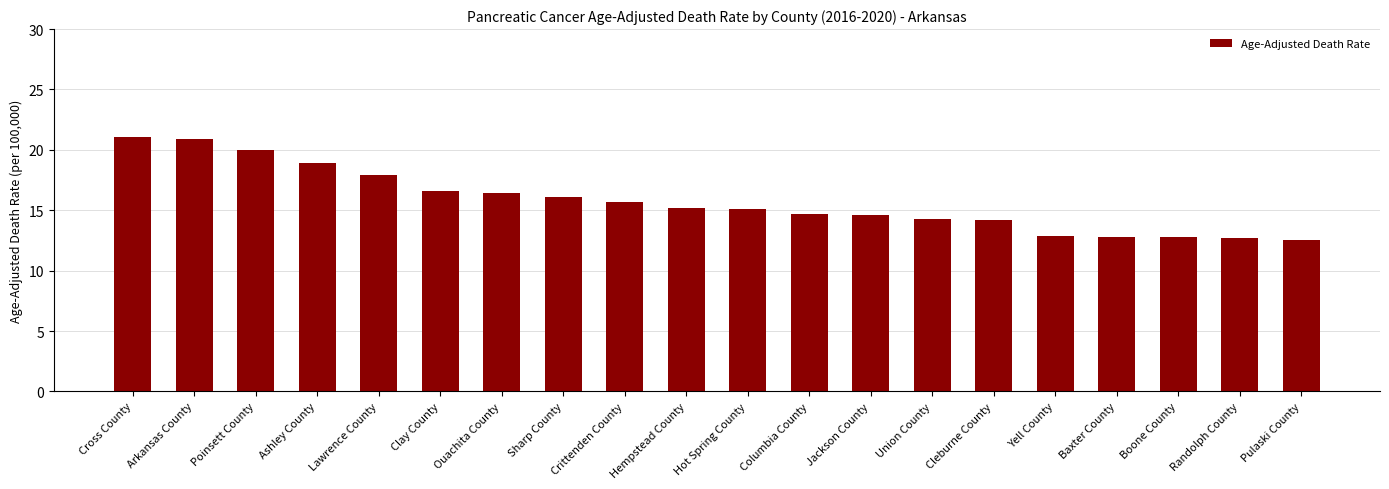

The value at Poinsett County is 8.2. True or false?

False